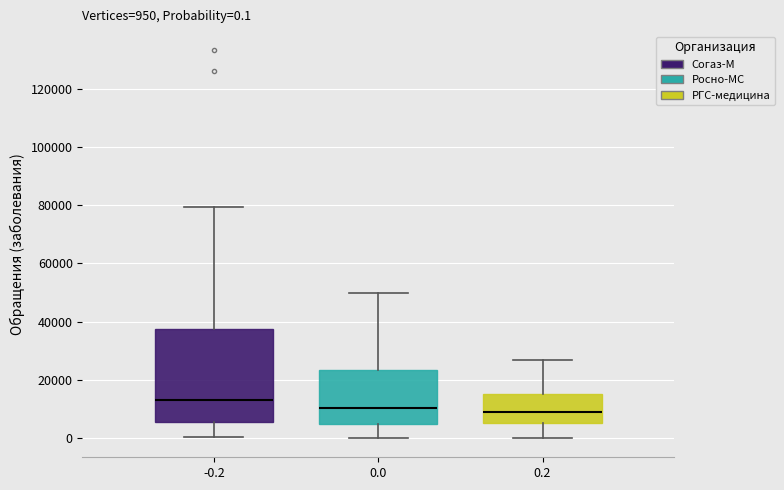

Which box's median line is the highest?

-0.2